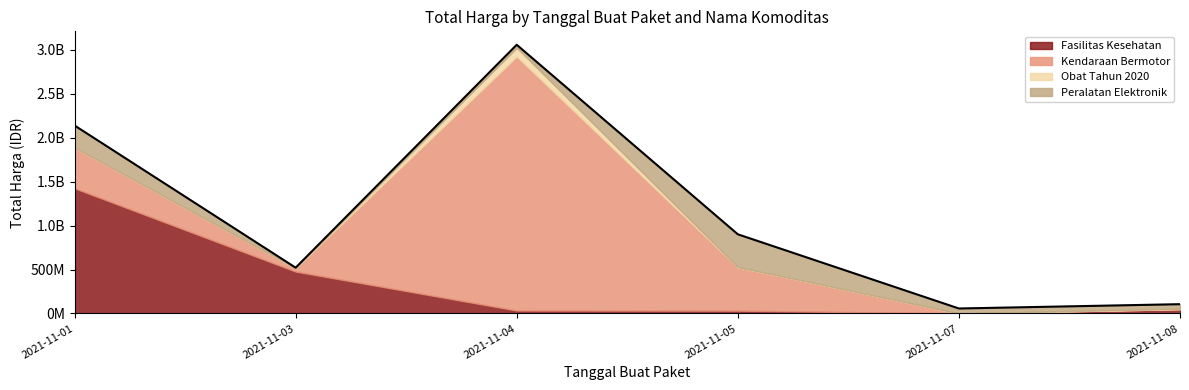

Read the Peralatan Elektronik value at 2021-11-08, to the nearest 50.

51601000